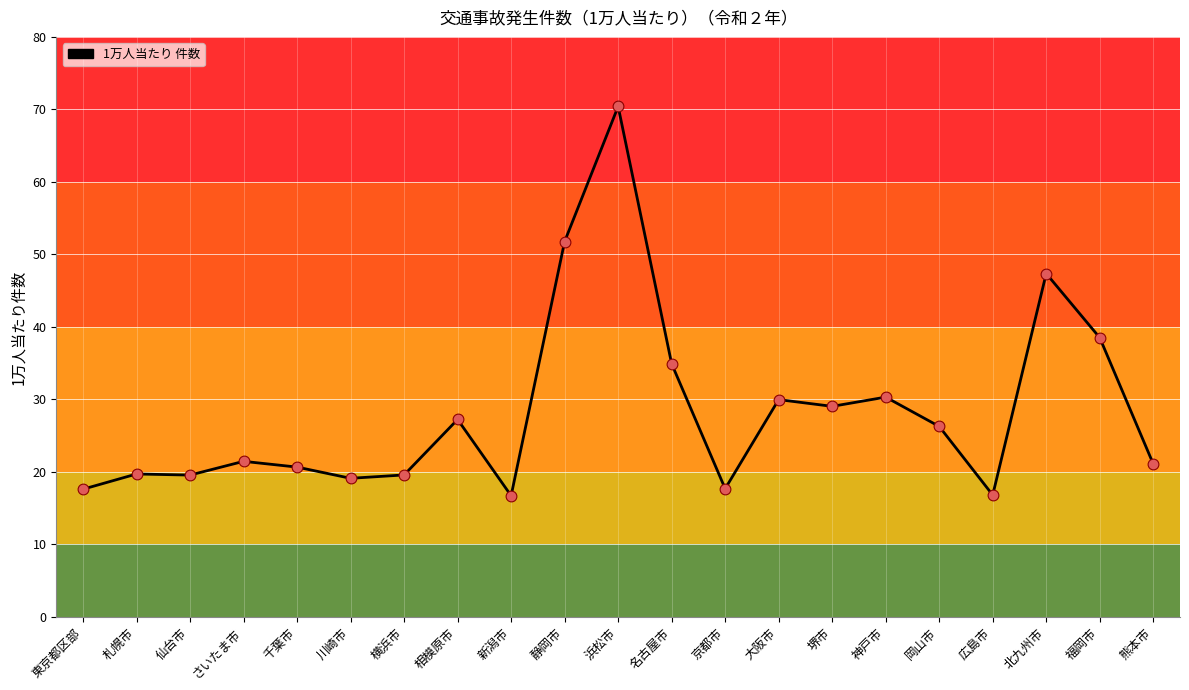

Between 熊本市 and 川崎市, which is larger?

熊本市